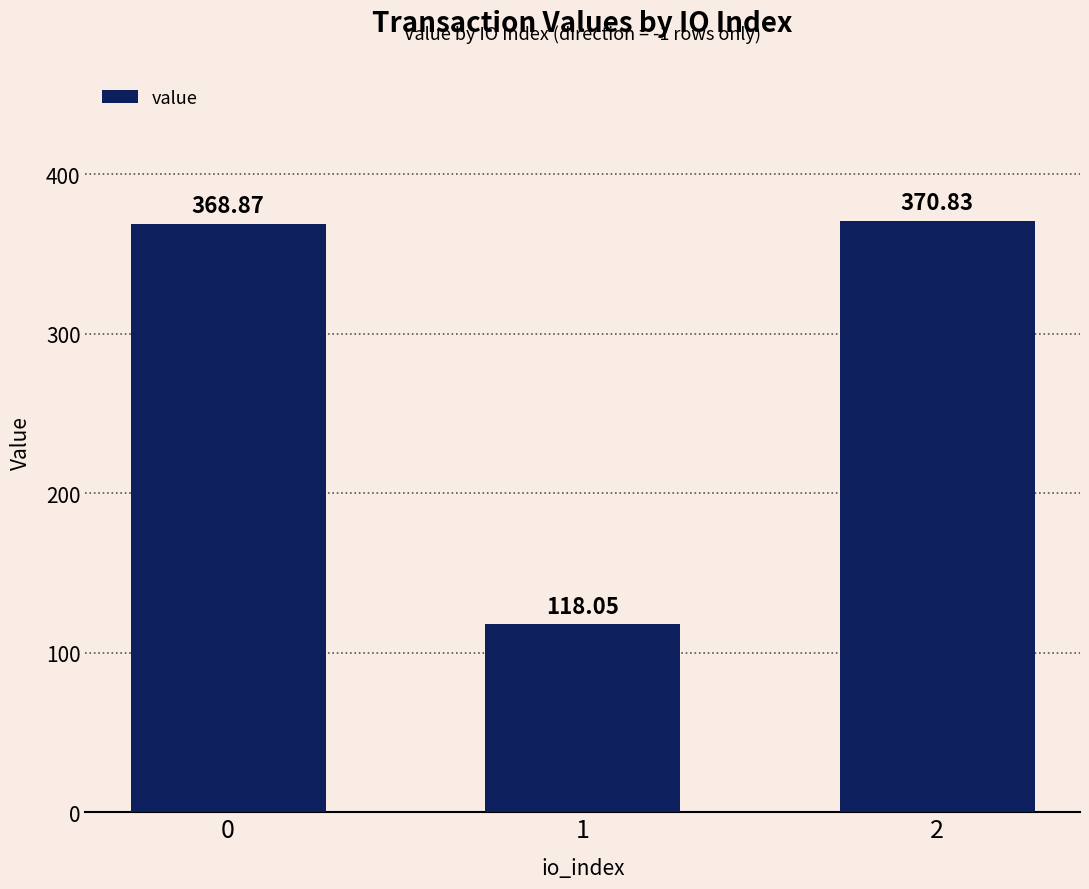

True or false: the data shows 370.8 at 2.

True